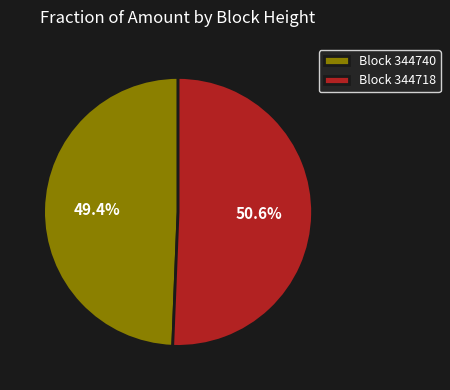

Rank the categories by value from lowest to highest.

Block 344740, Block 344718